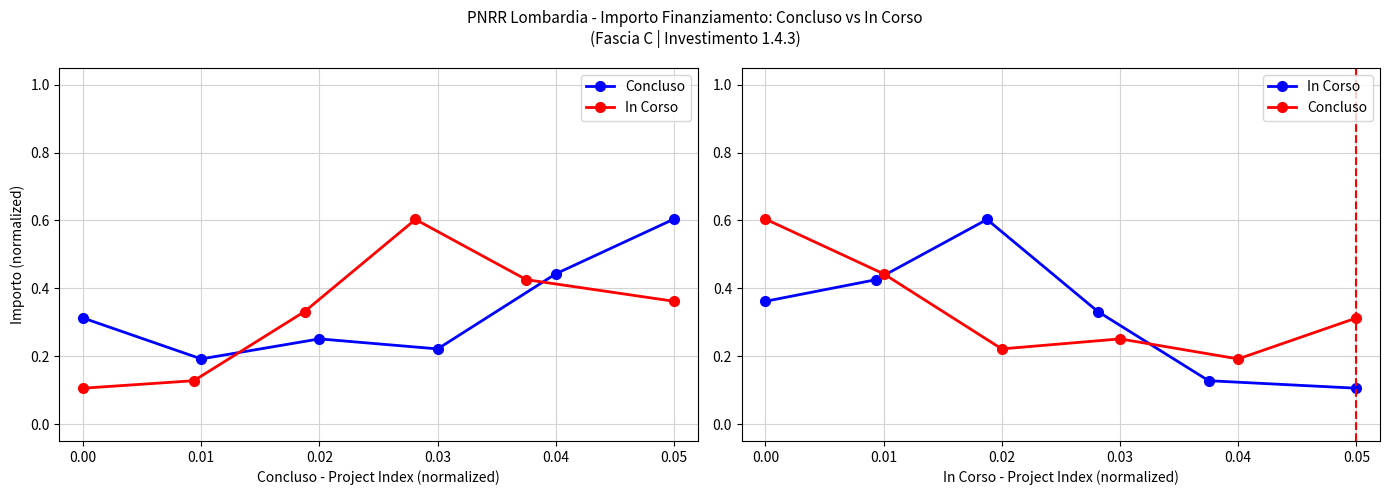

What is the maximum value for Concluso?

0.6